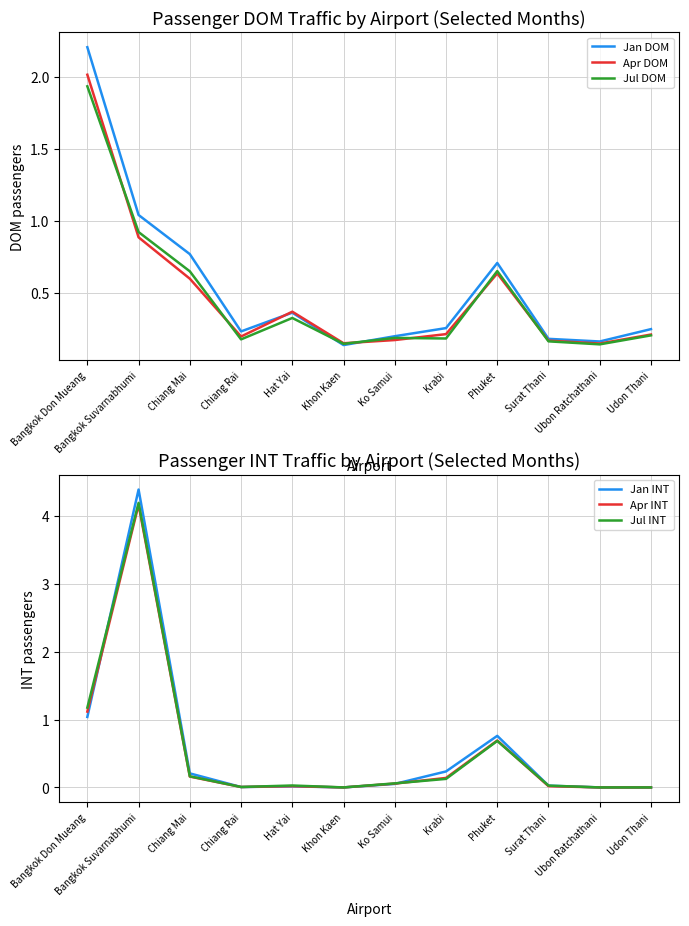

Is it true that Apr DOM equals 1.0 at Chiang Mai?

False